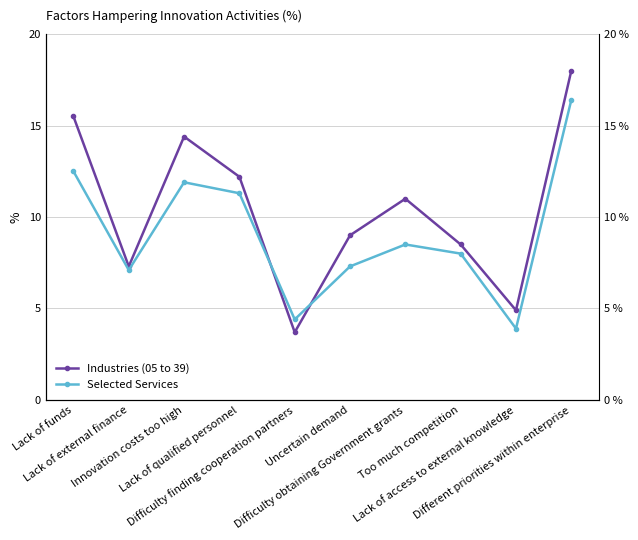

Reading left to right, what are all the values shown in this chart?

Industries (05 to 39): Lack of funds=15.5	Lack of external finance=7.3	Innovation costs too high=14.4	Lack of qualified personnel=12.2	Difficulty finding cooperation partners=3.7	Uncertain demand=9.0	Difficulty obtaining Government grants=11.0	Too much competition=8.5	Lack of access to external knowledge=4.9	Different priorities within enterprise=18.0
Selected Services: Lack of funds=12.5	Lack of external finance=7.1	Innovation costs too high=11.9	Lack of qualified personnel=11.3	Difficulty finding cooperation partners=4.4	Uncertain demand=7.3	Difficulty obtaining Government grants=8.5	Too much competition=8.0	Lack of access to external knowledge=3.9	Different priorities within enterprise=16.4